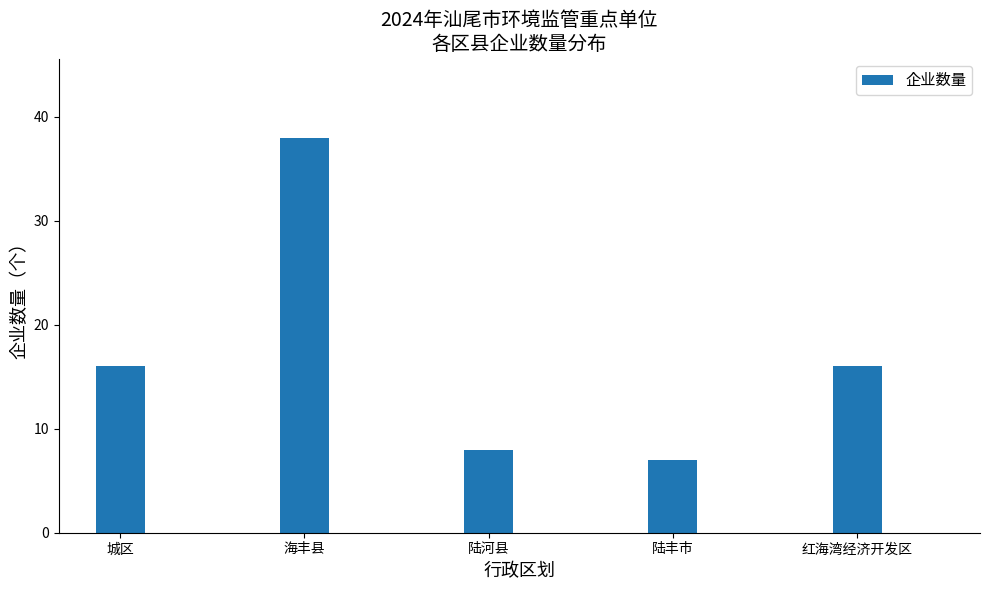

Reading left to right, transcribe all the data shown in this chart.

16	38	8	7	16